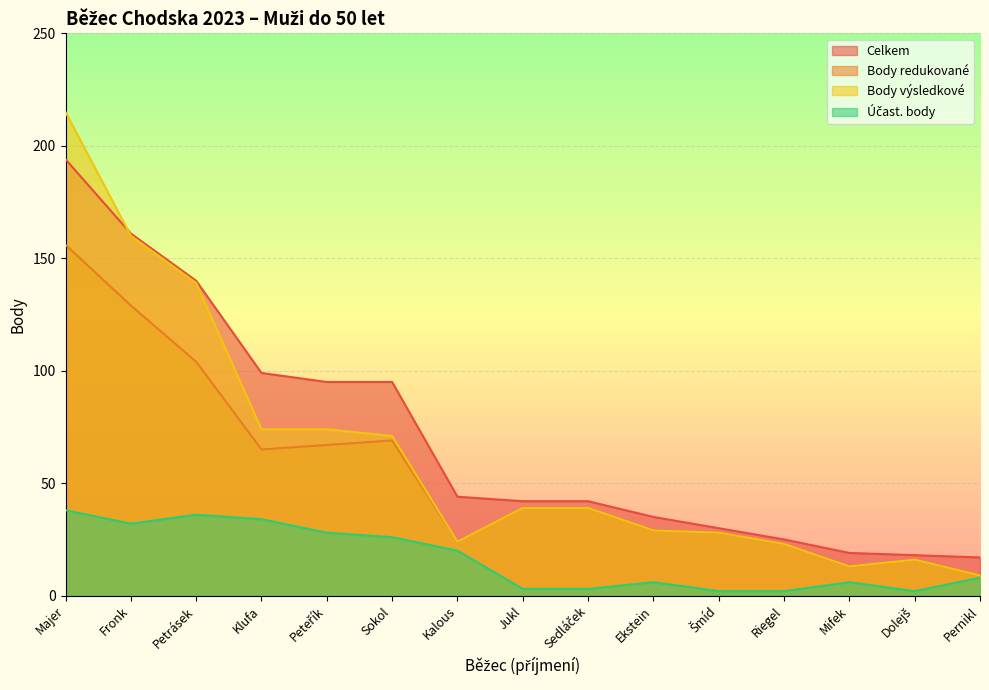

True or false: Body výsledkové and Účast. body intersect in this chart.

False